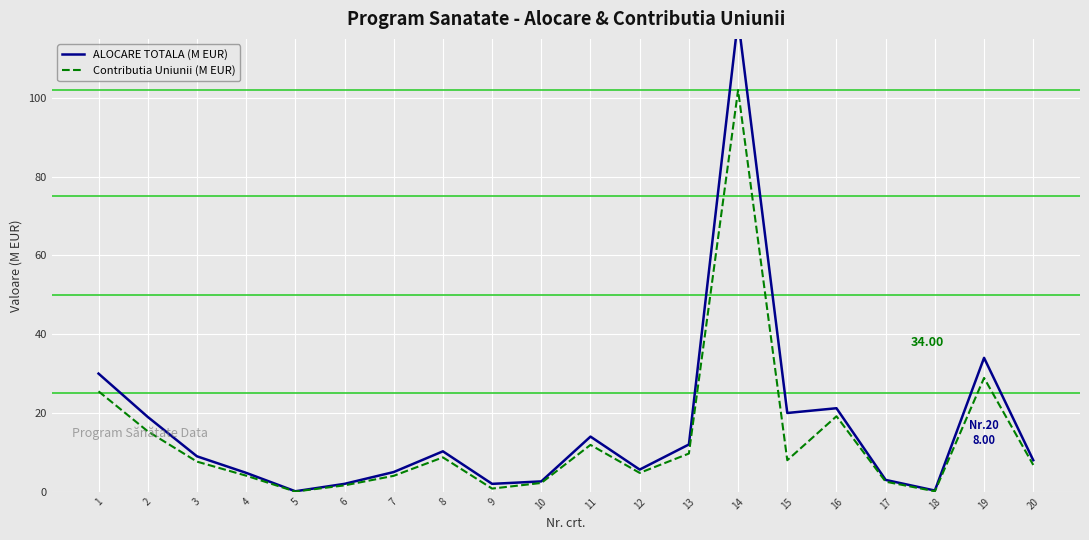

True or false: ALOCARE TOTALA (M EUR) and Contributia Uniunii (M EUR) intersect in this chart.

False